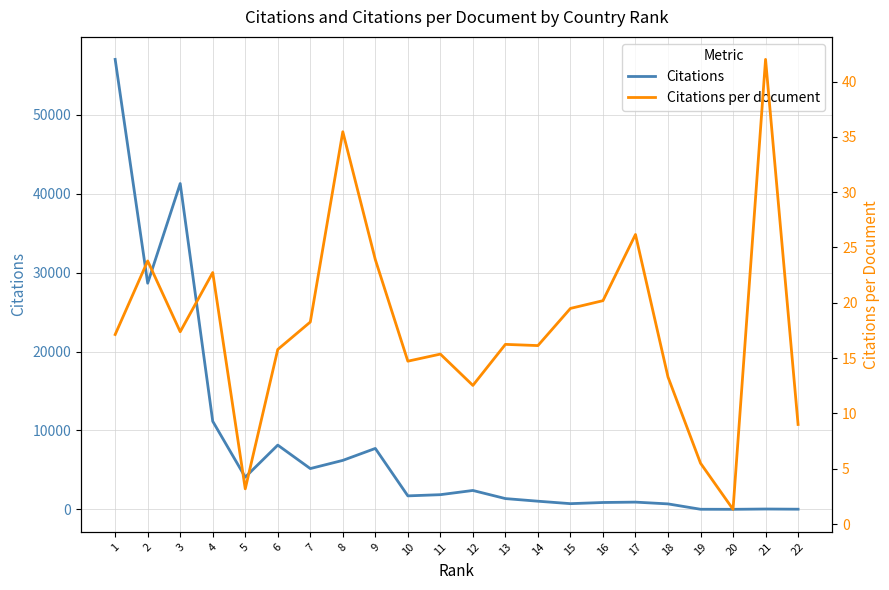

How many interior local peaks does the Citations per document series have?

7